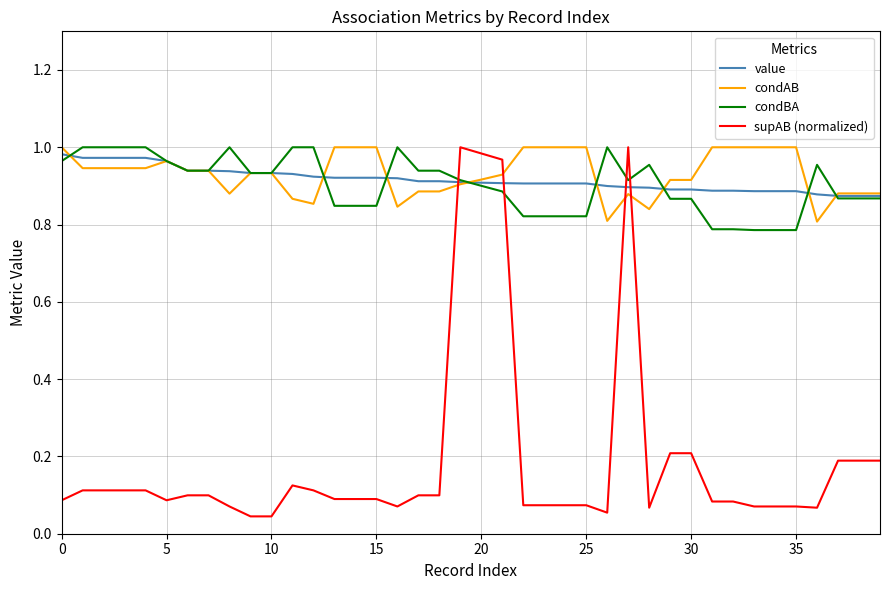

Which series has the widest spread of values?

supAB (normalized)